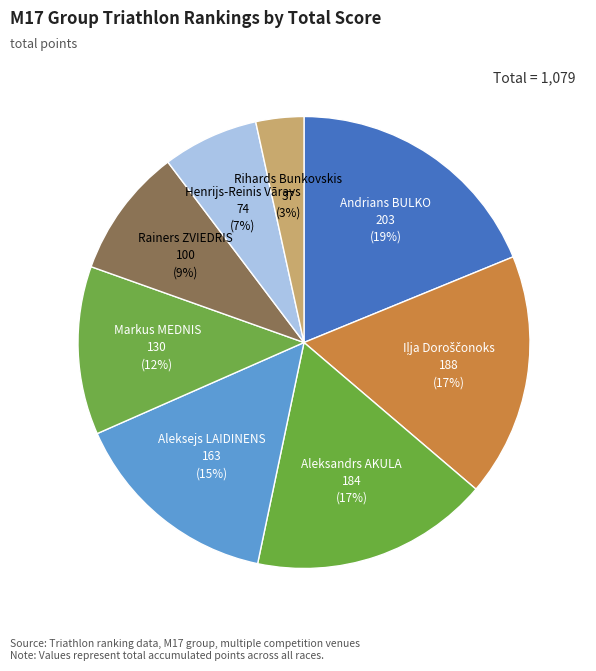

Do Aleksandrs AKULA and Andrians BULKO together represent more than half of the pie?

No